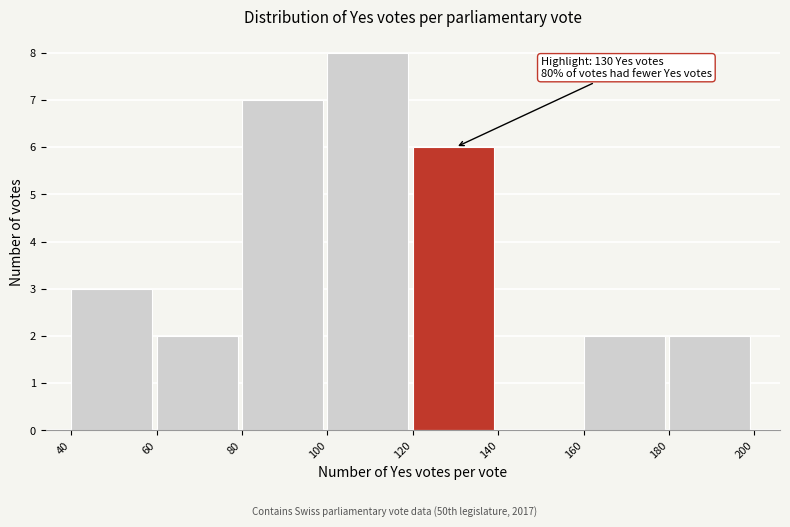

Which range on the x-axis has the tallest bar?

100 to 120